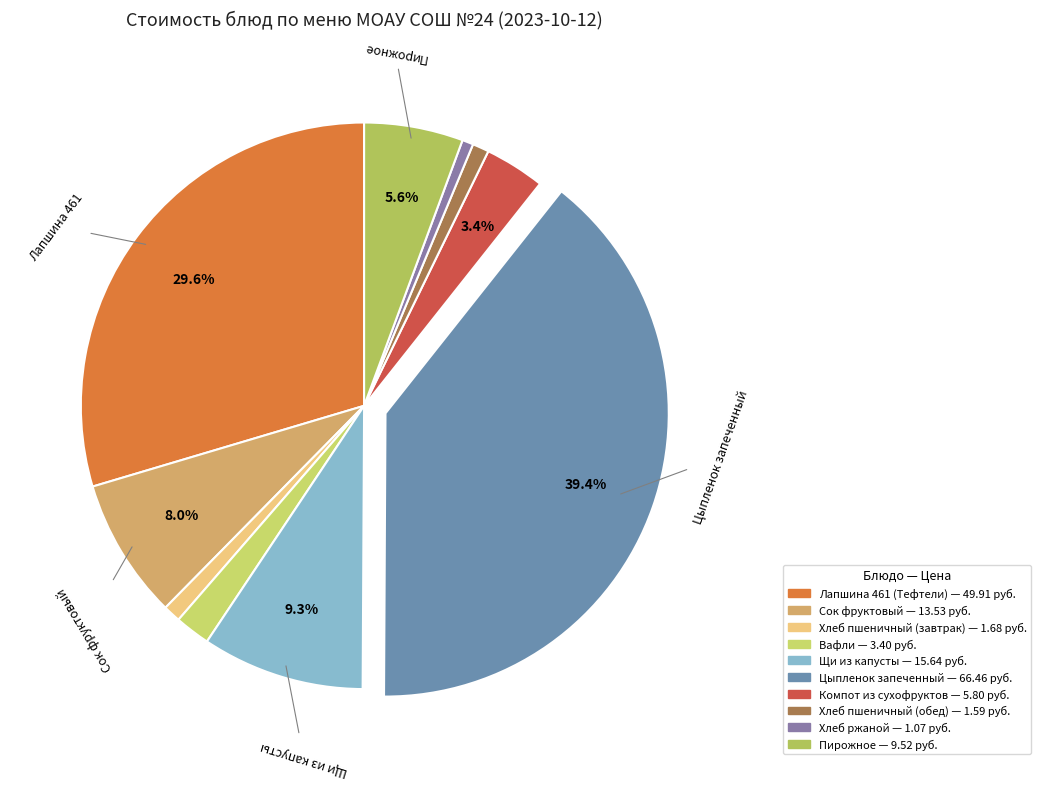

How many segments does this pie chart have?

10